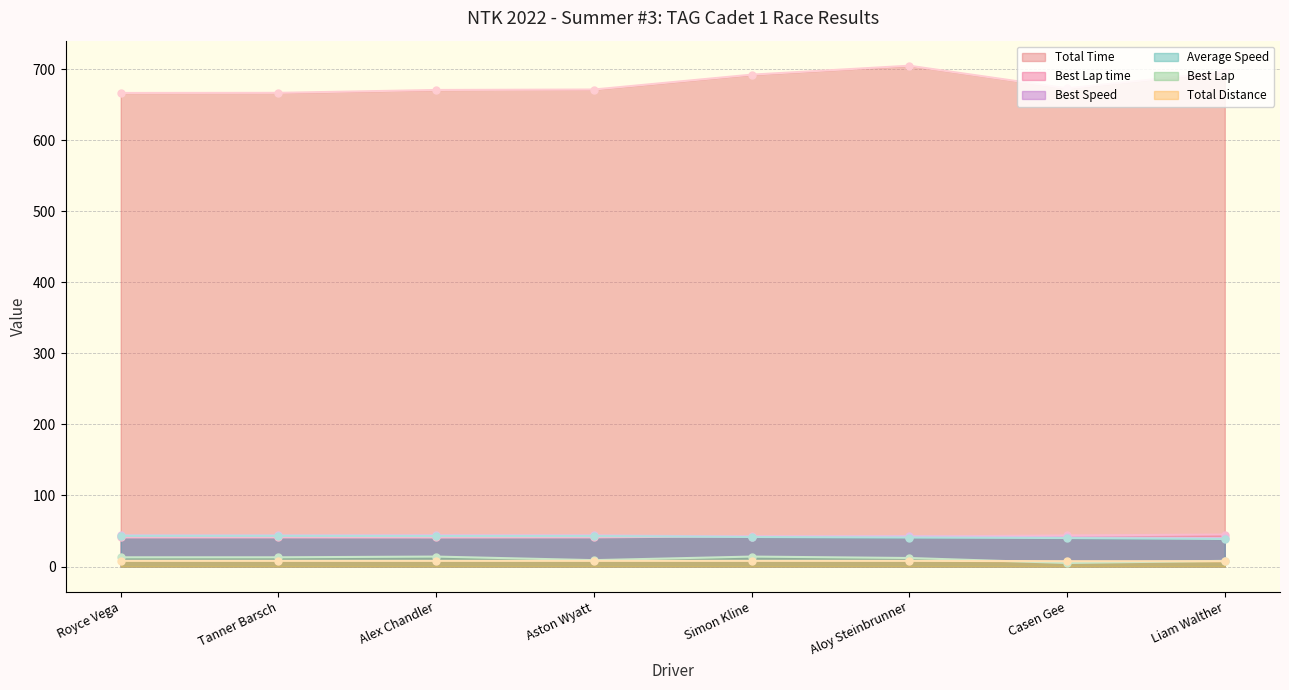

What is the maximum value for Average Speed?

43.2